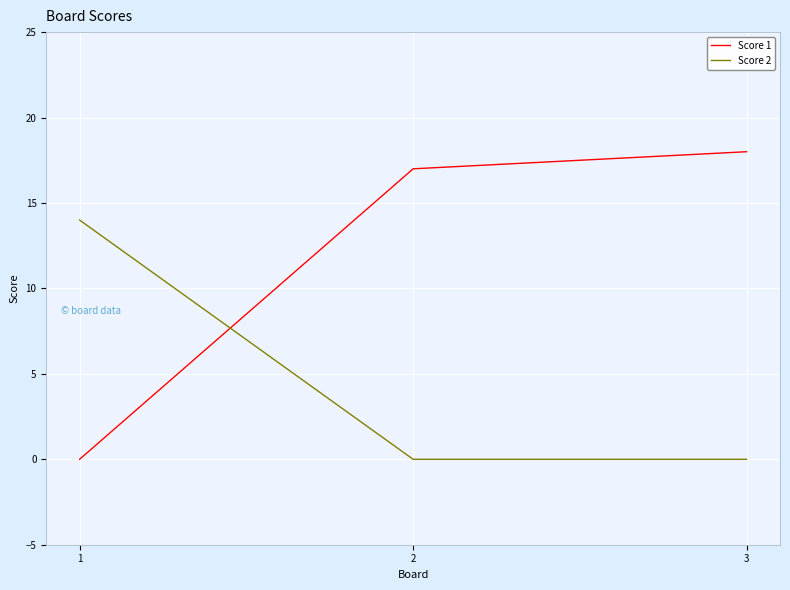

What is the highest value of the Score 1 series?

18